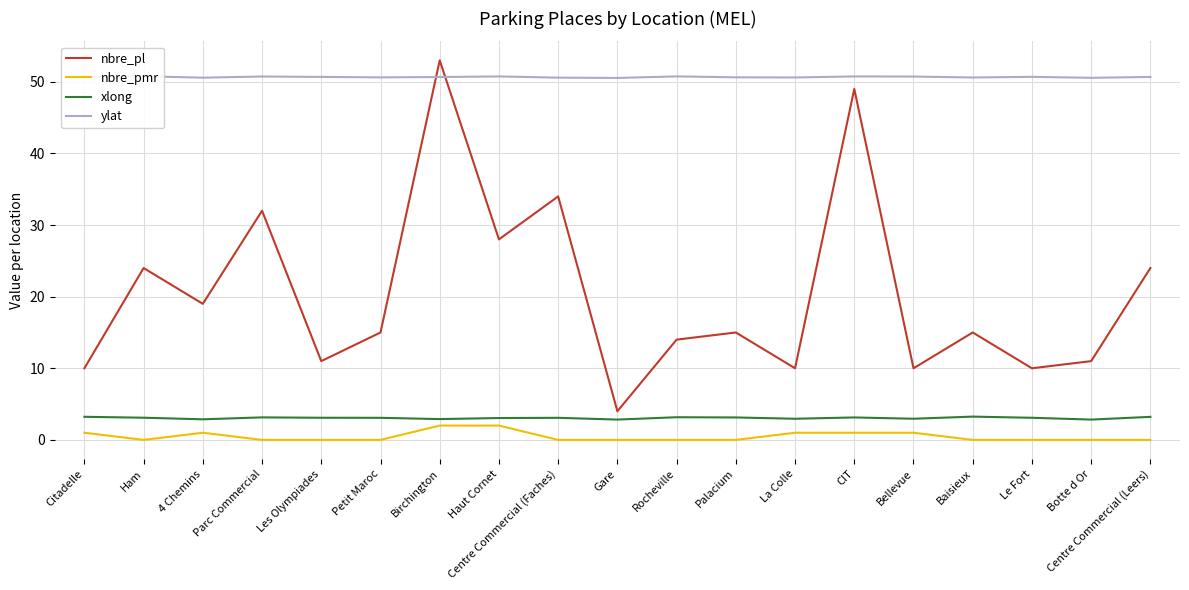

At which category does the chart reach its minimum across all series?

Ham